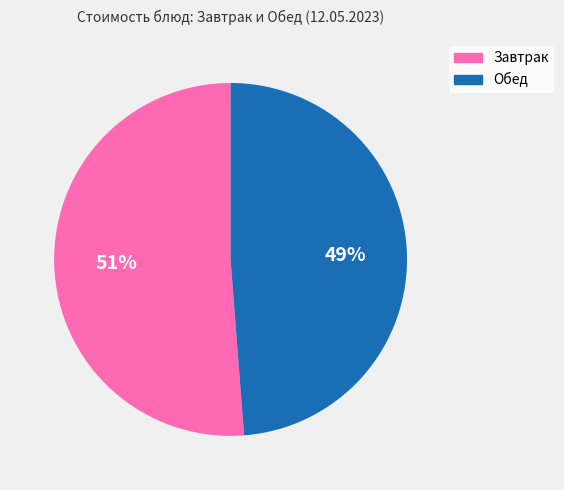

To the nearest percent, what is the difference between the Обед and Завтрак slice percentages?

2%